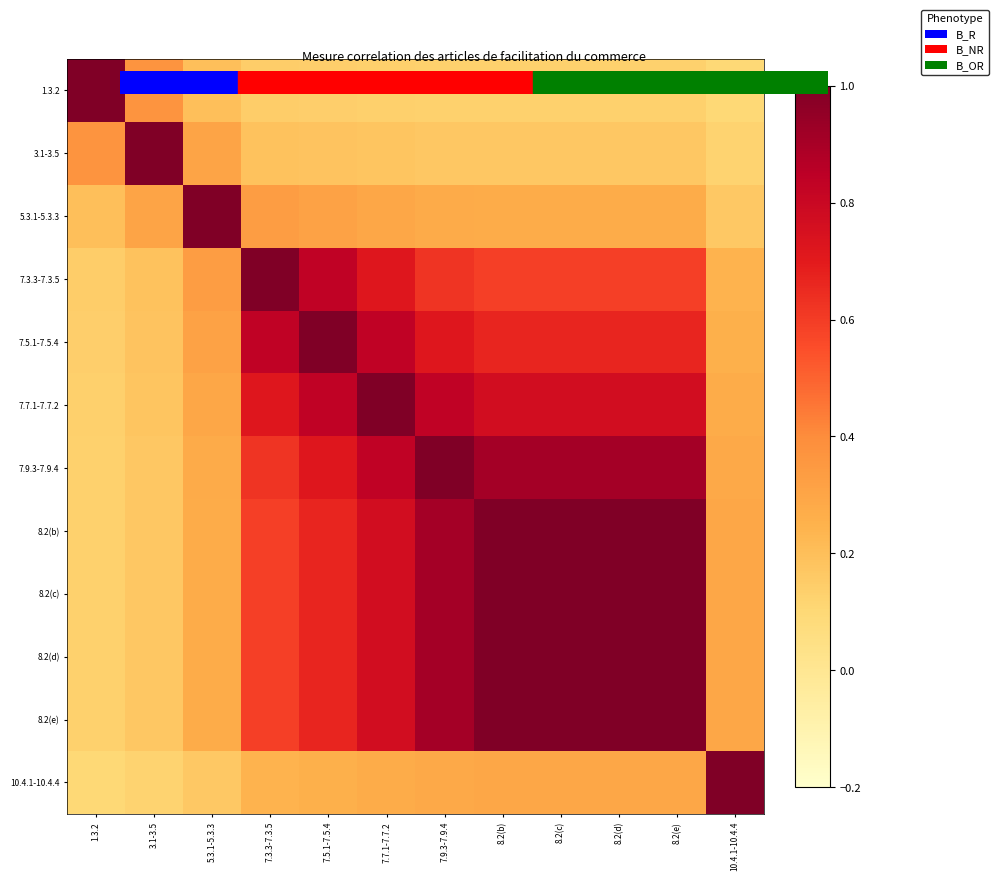

What value does the 1.3.2 series have at 8.2(d)?

0.1